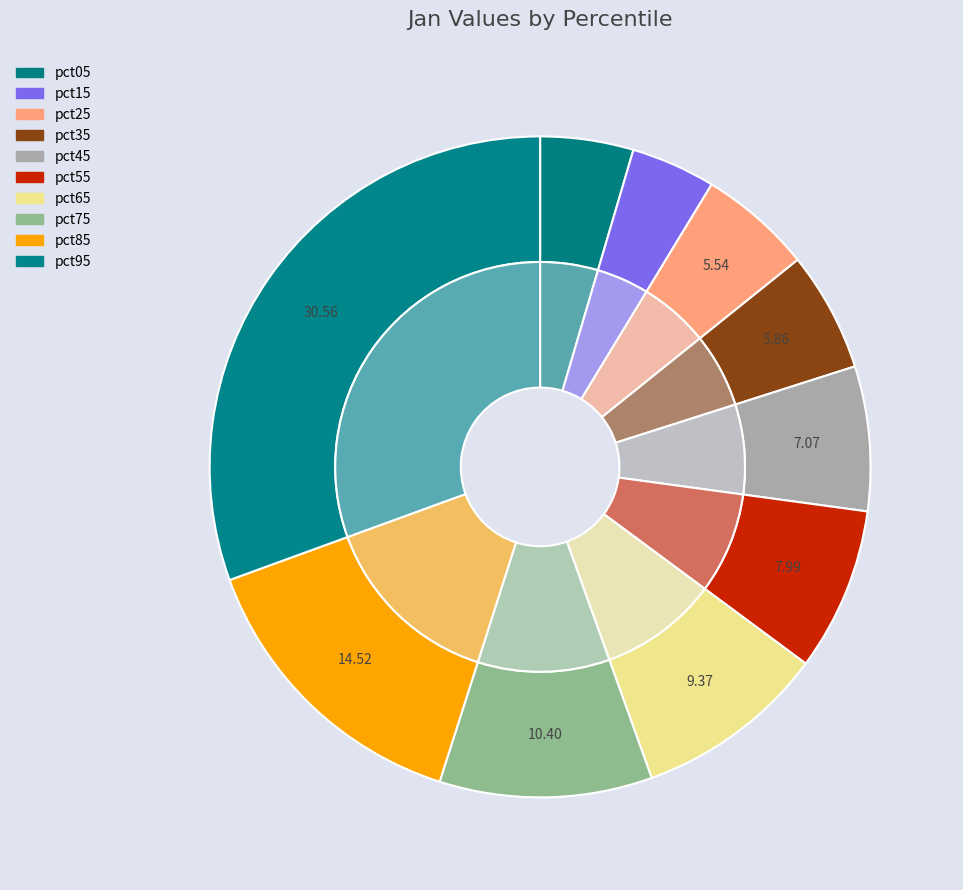

What percentage is NOT represented by pct75?

89.6%